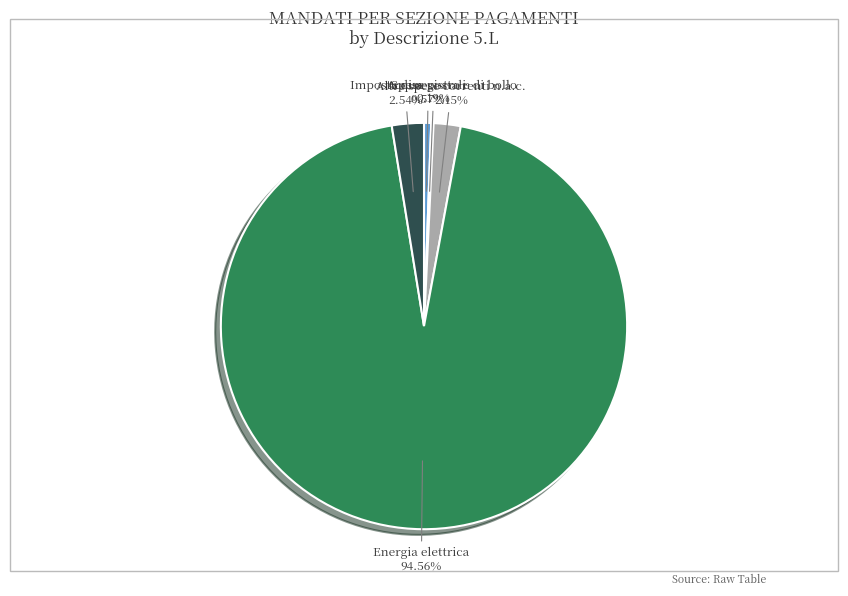

Which category has the biggest portion of the pie?

Energia elettrica (1849)